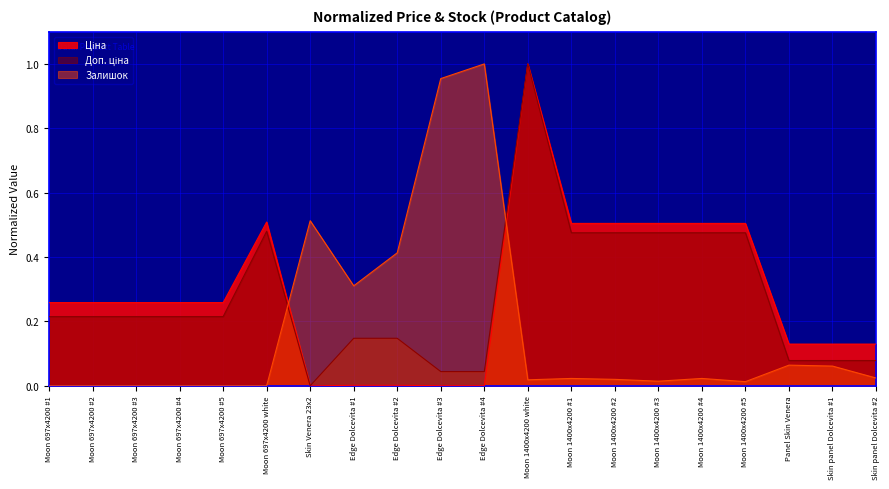

At which category is the sum across all series the highest?

Moon 1400x4200 white